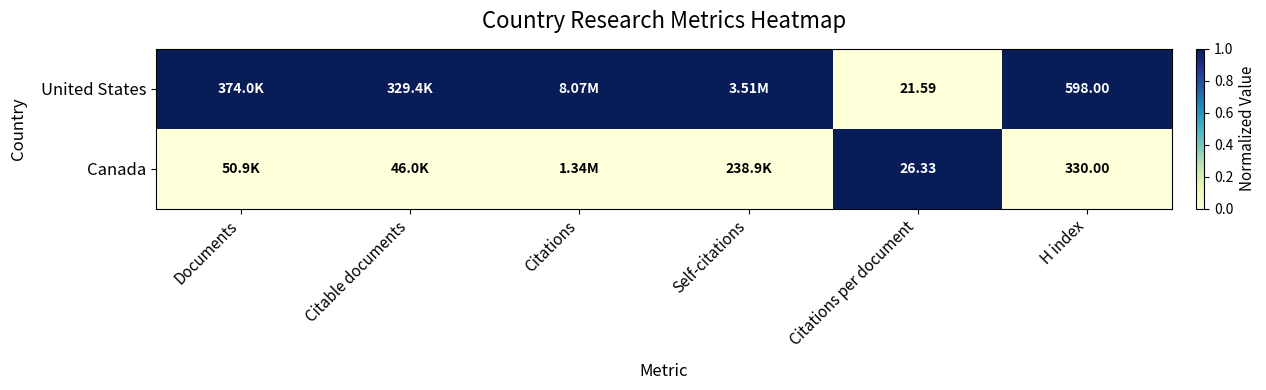

Rank the series at Citations per document from lowest to highest value.

United States, Canada